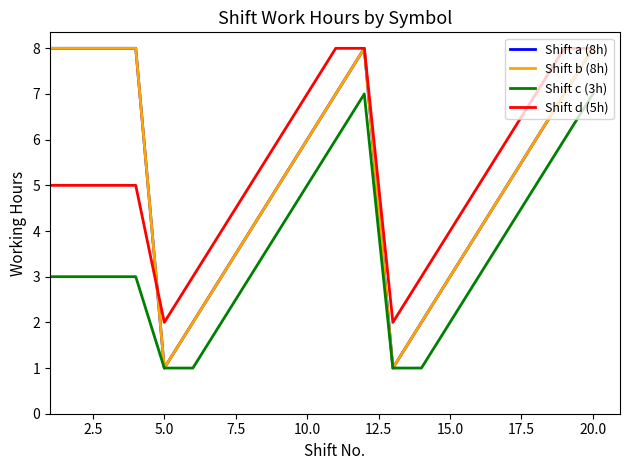

How many interior local peaks does the Shift a (8h) series have?

1